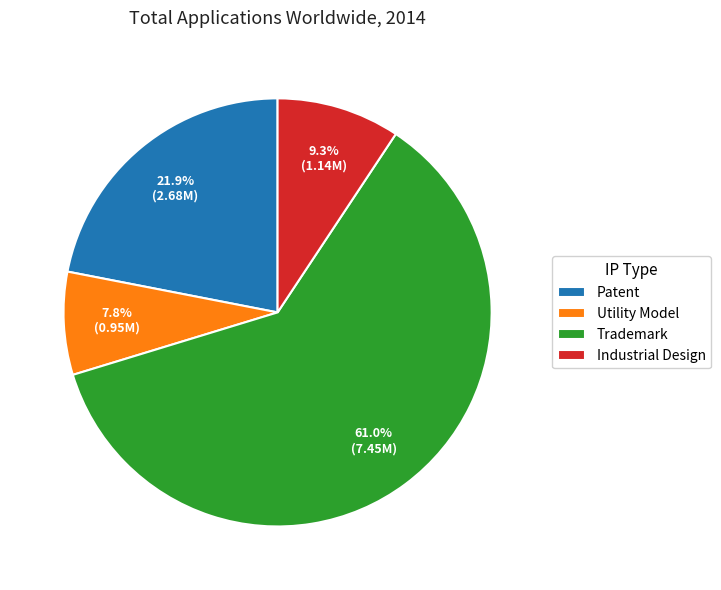

Rank the categories by value from highest to lowest.

Trademark, Patent, Industrial Design, Utility Model